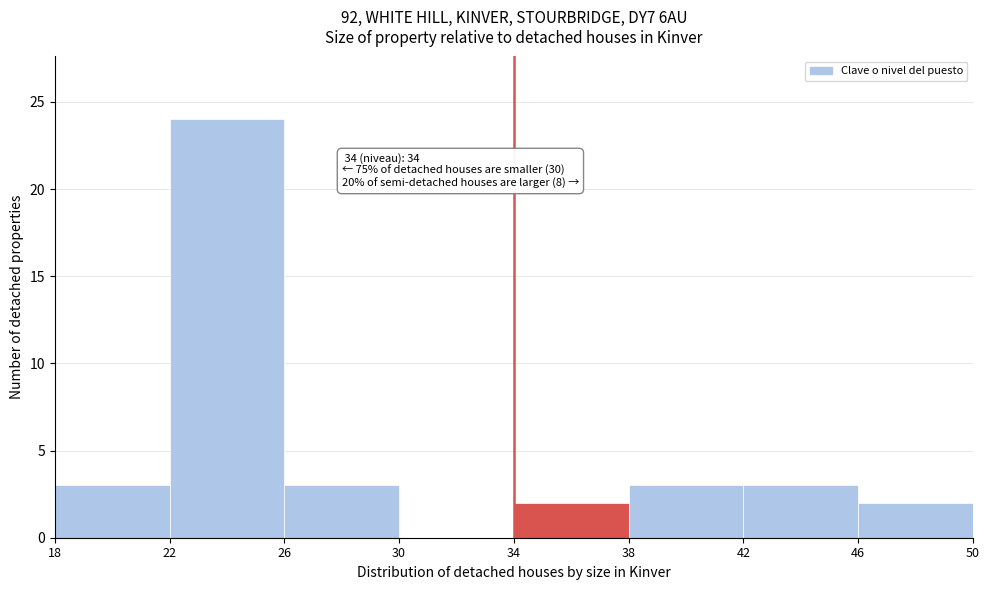

Which range on the x-axis has the tallest bar?

22 to 26